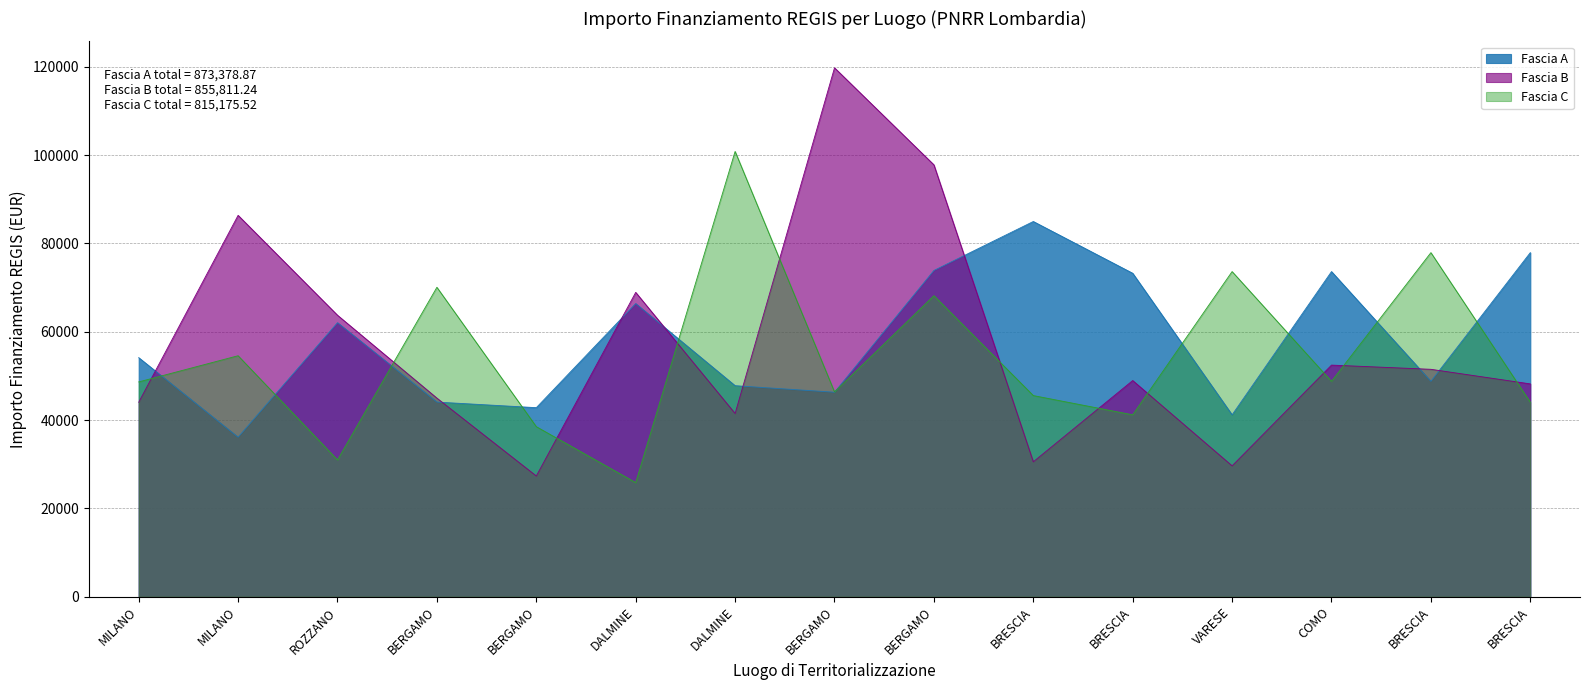

True or false: Fascia C and Fascia B cross at least once.

True